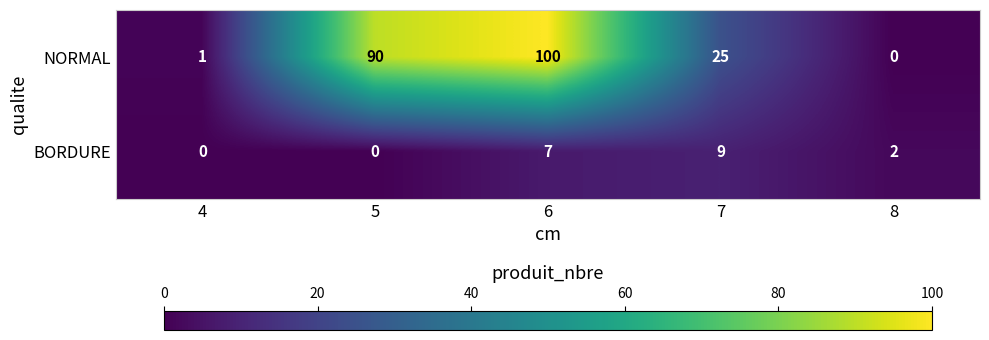

How many distinct data groups are displayed?

2